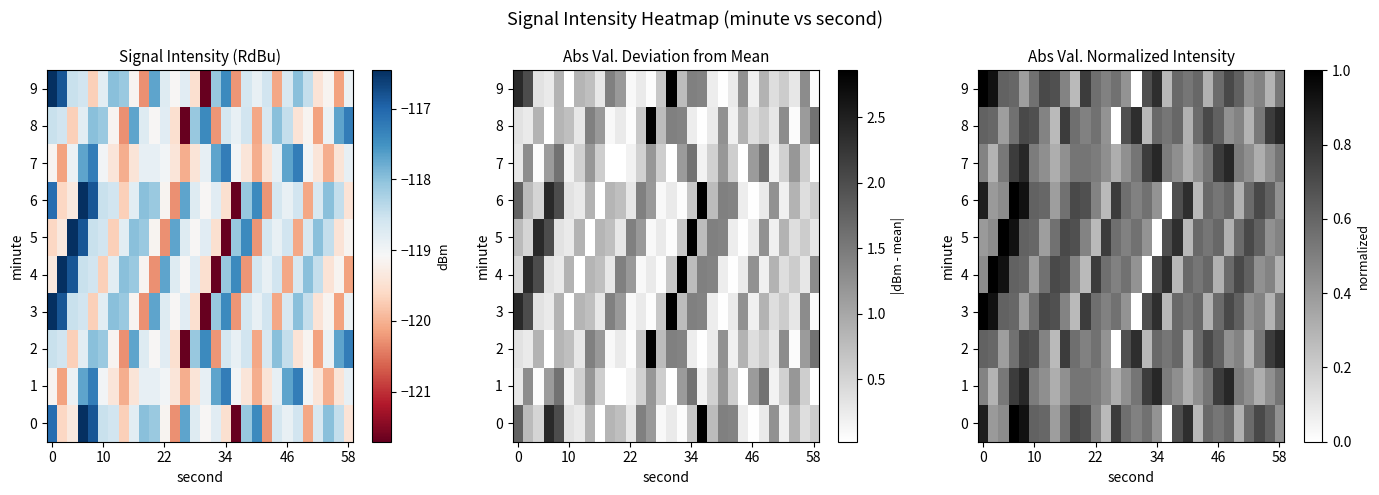

What is the average value of the 1 series?

0.5